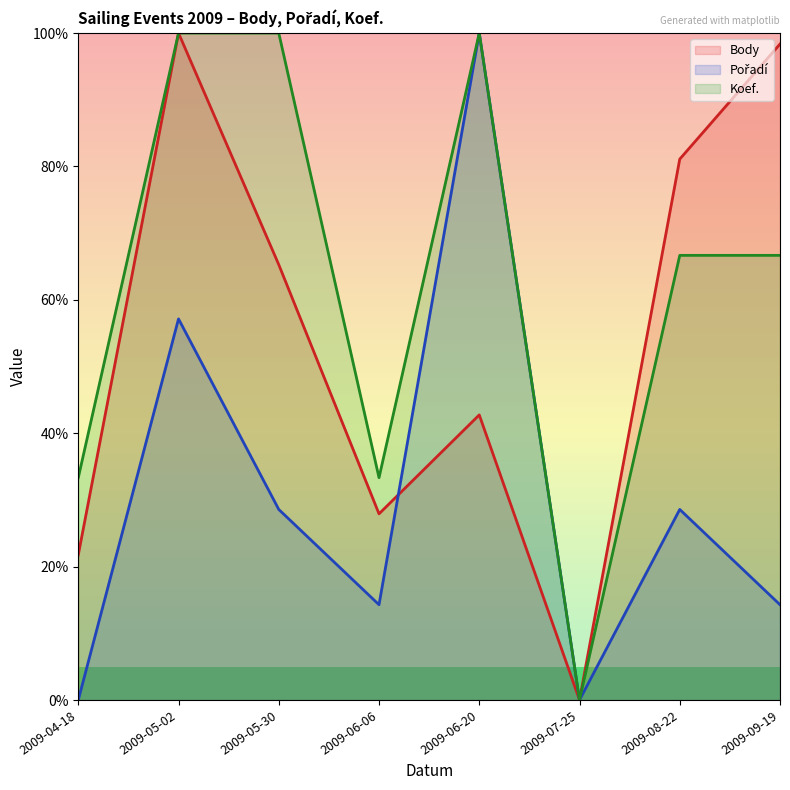

Rank the series by their average value, from lowest to highest.

Pořadí, Body, Koef.